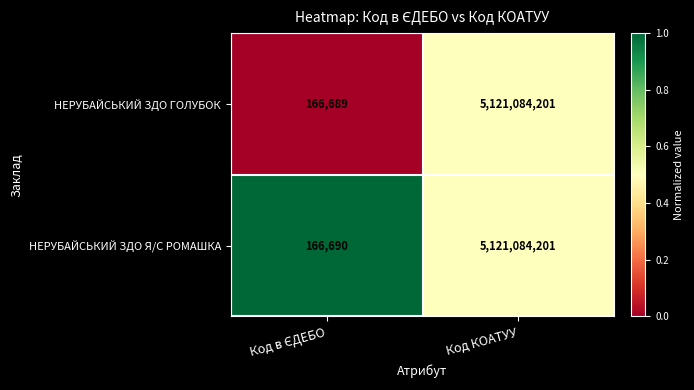

How many categories are shown in the chart?

2